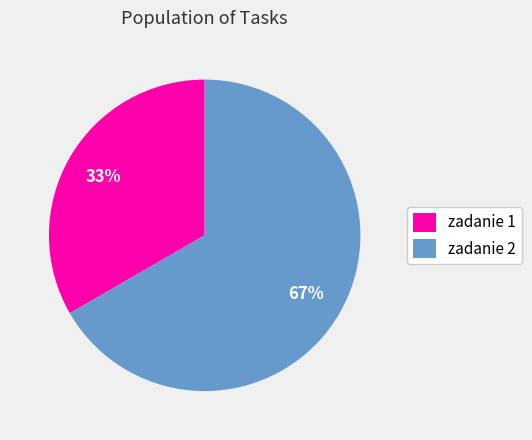

Combined, do zadanie 1 and zadanie 2 account for over 50%?

Yes